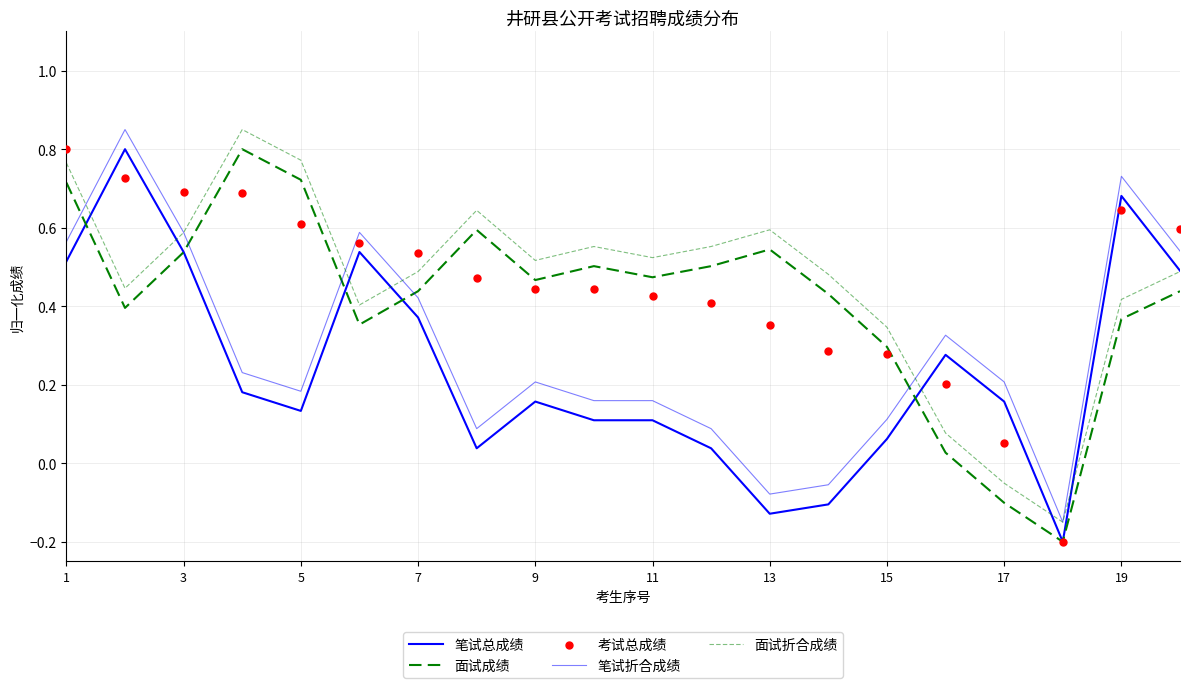

Which series has the widest spread of Y values?

面试成绩